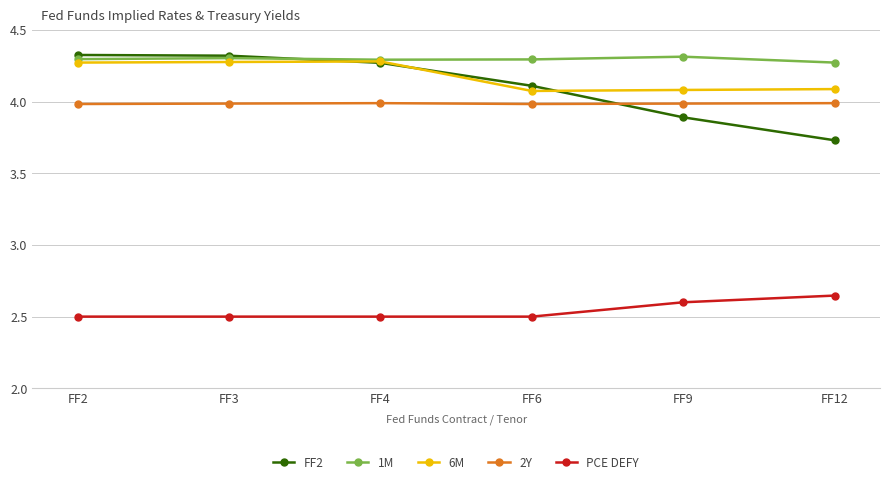

True or false: 2Y and 6M intersect in this chart.

False